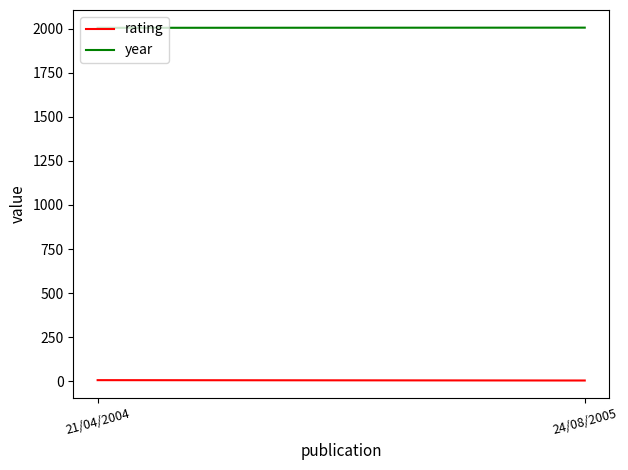

At how many categories does at least one series exceed 594?

2